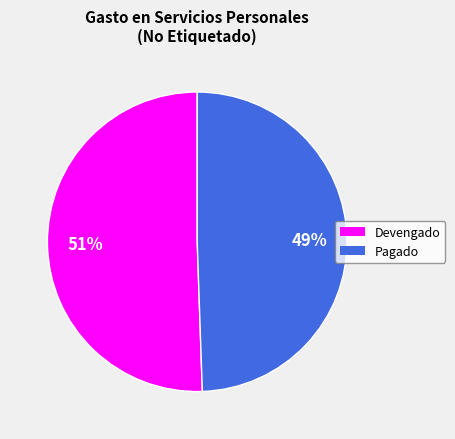

Which has a higher value, Devengado or Pagado?

Devengado